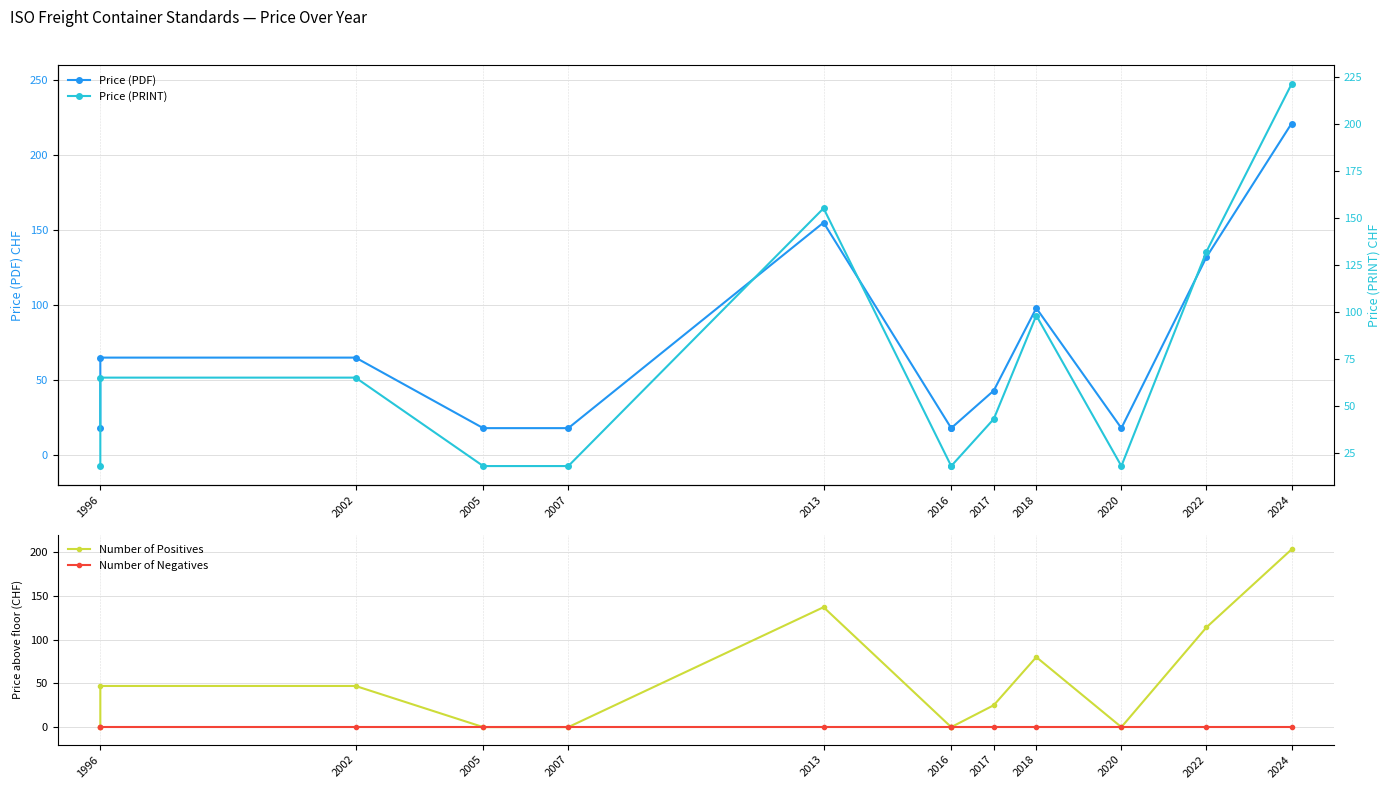

What is the value of the Price (PRINT) point at the 7th from the left?

18